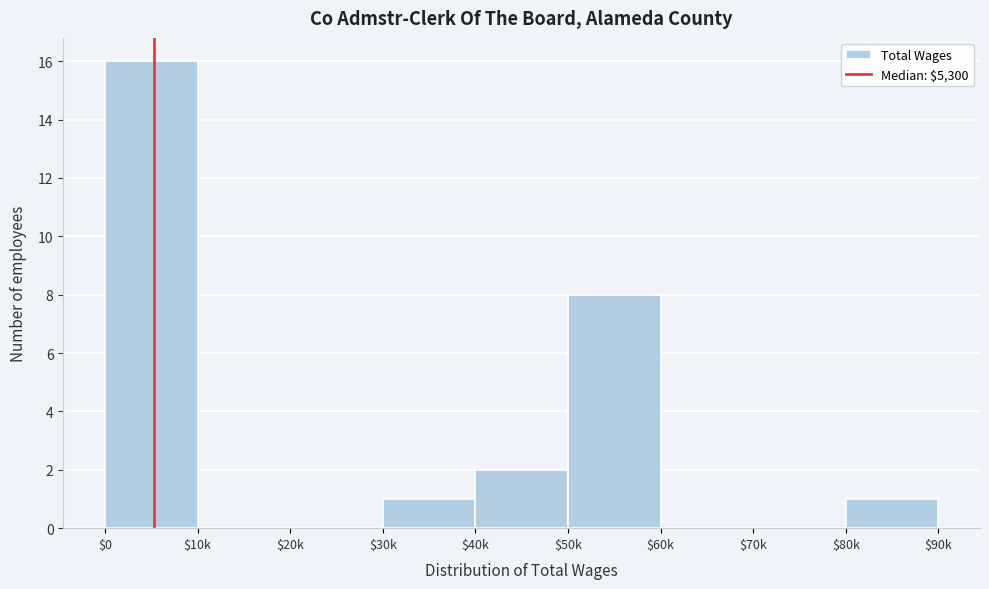

Is it true that the value at $60k is 6?

False